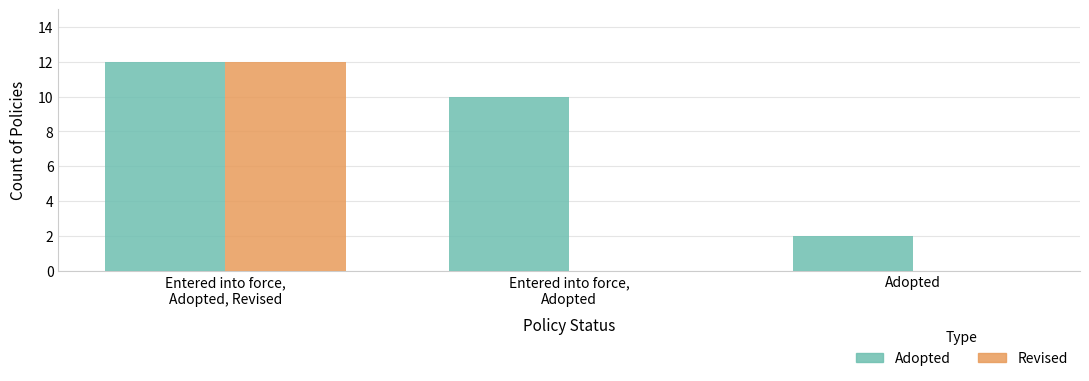

Are the bars grouped side by side (vs. stacked)?

Yes